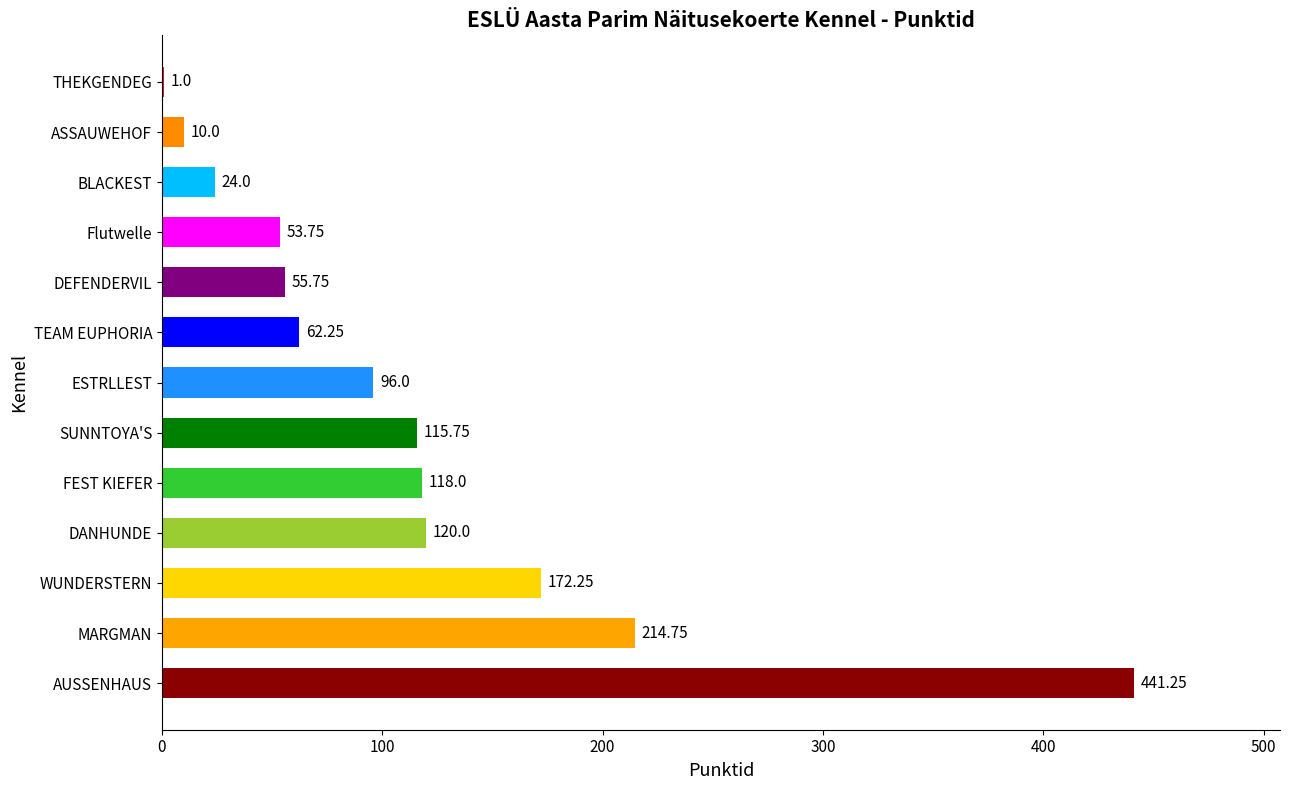

At which label is the value closest to 221?

MARGMAN